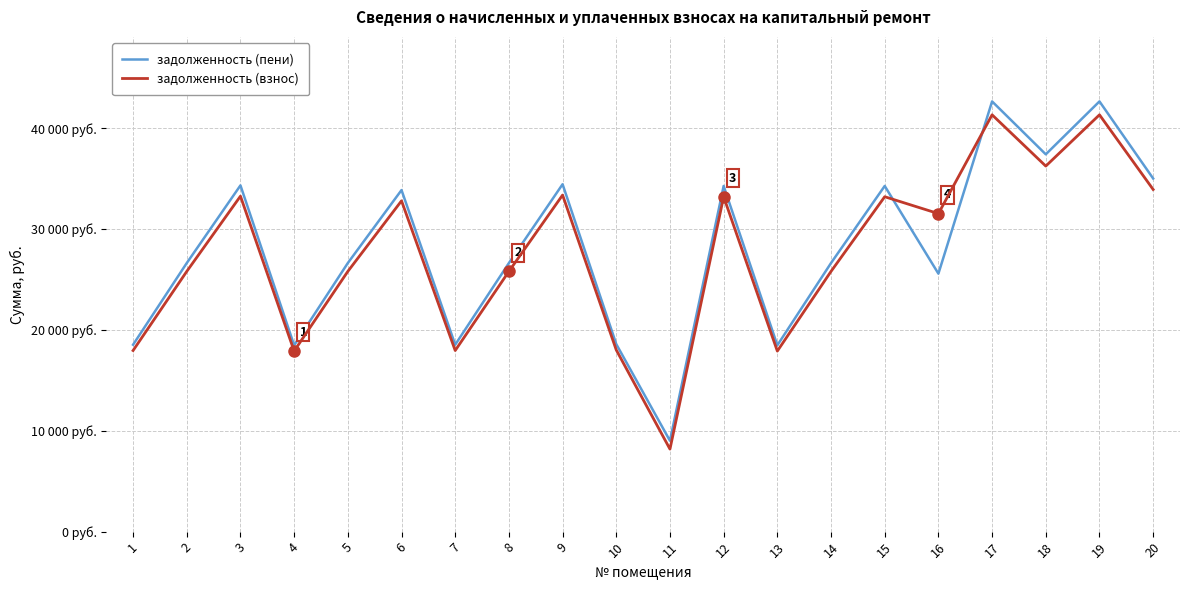

What is the difference between the maximum and minimum values in the задолженность (взнос) series?

33151.8